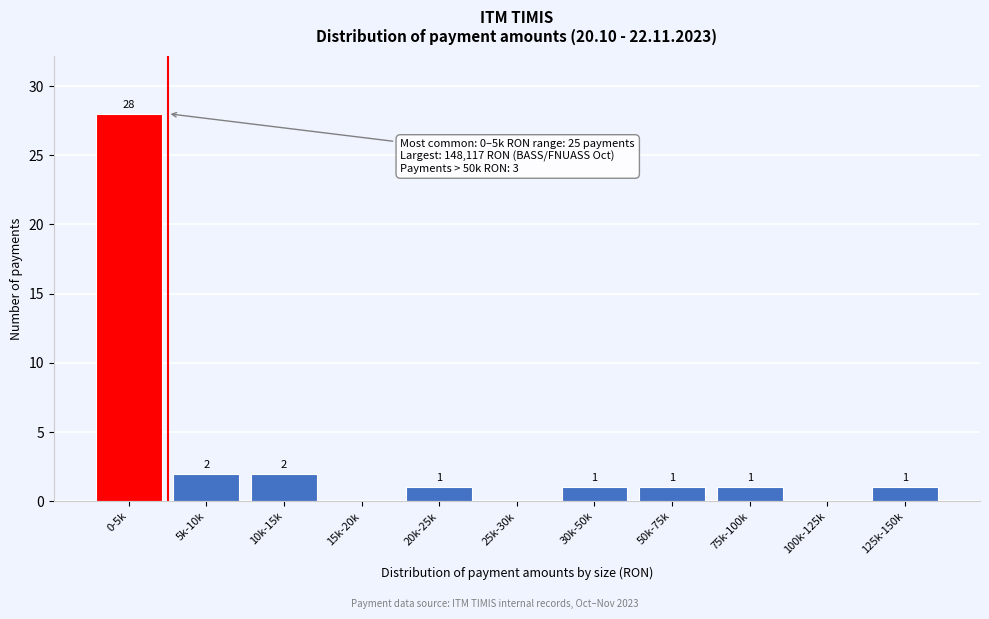

Reading right to left, list all the values displayed in this chart.

125k-150k=1	100k-125k=0	75k-100k=1	50k-75k=1	30k-50k=1	25k-30k=0	20k-25k=1	15k-20k=0	10k-15k=2	5k-10k=2	0-5k=28